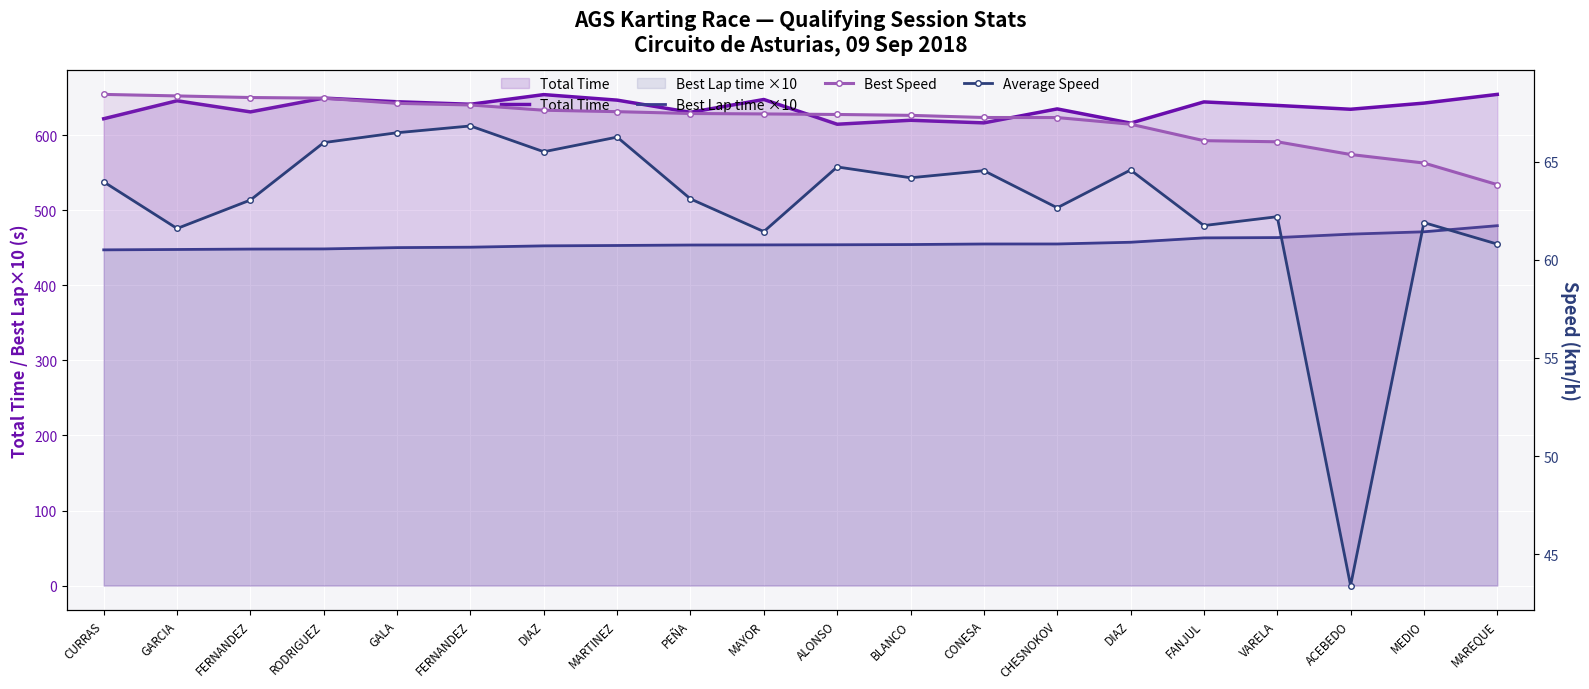

What is the lowest value of the Average Speed series?

43.4